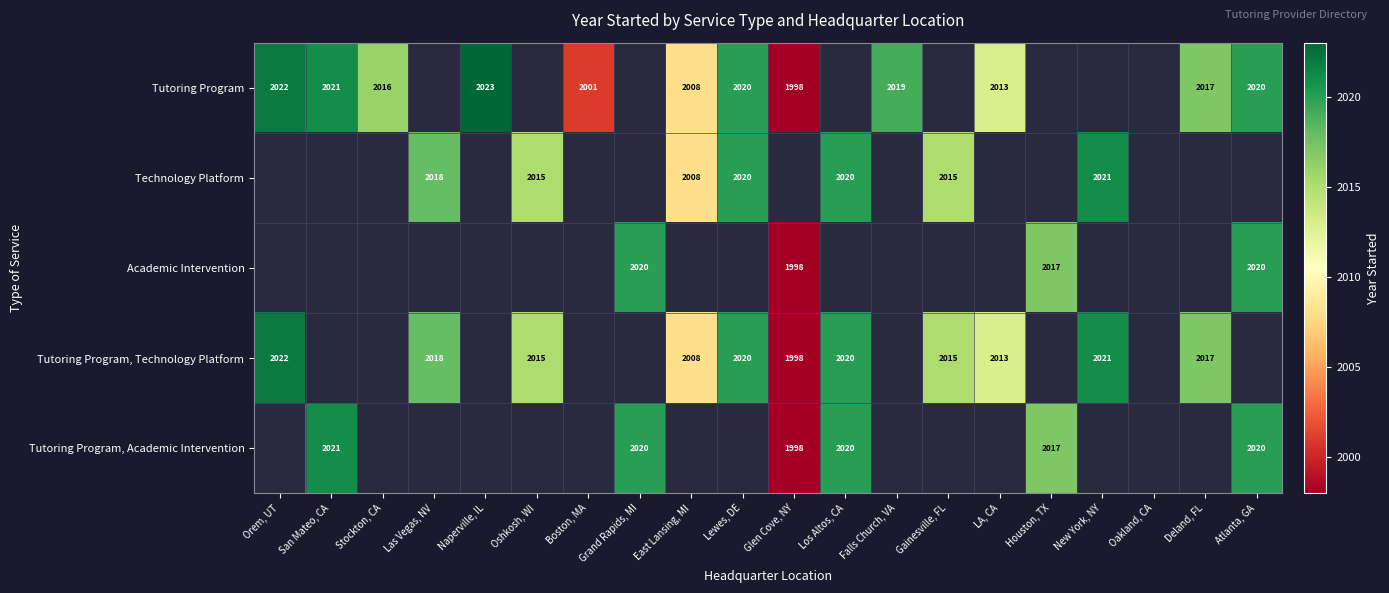

Which has a higher value, Naperville, IL or Boston, MA?

Naperville, IL